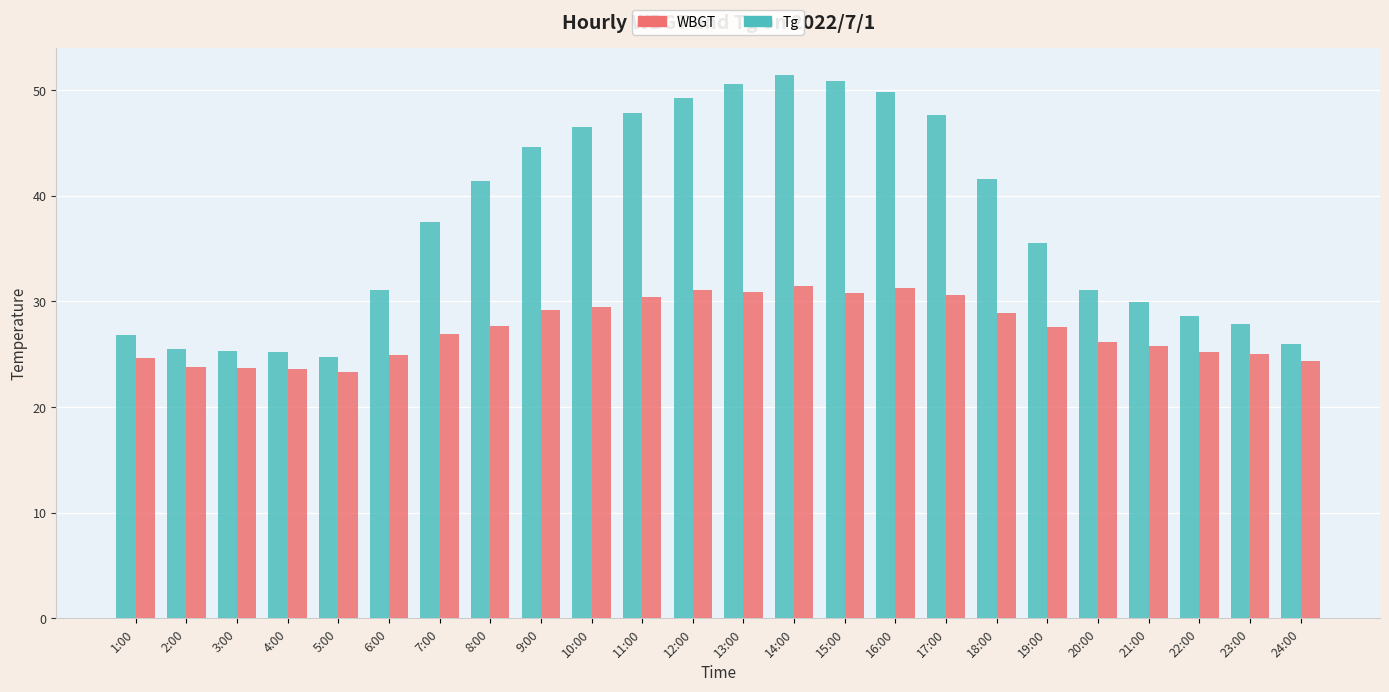

List the series in order of their overall mean, lowest first.

WBGT, Tg